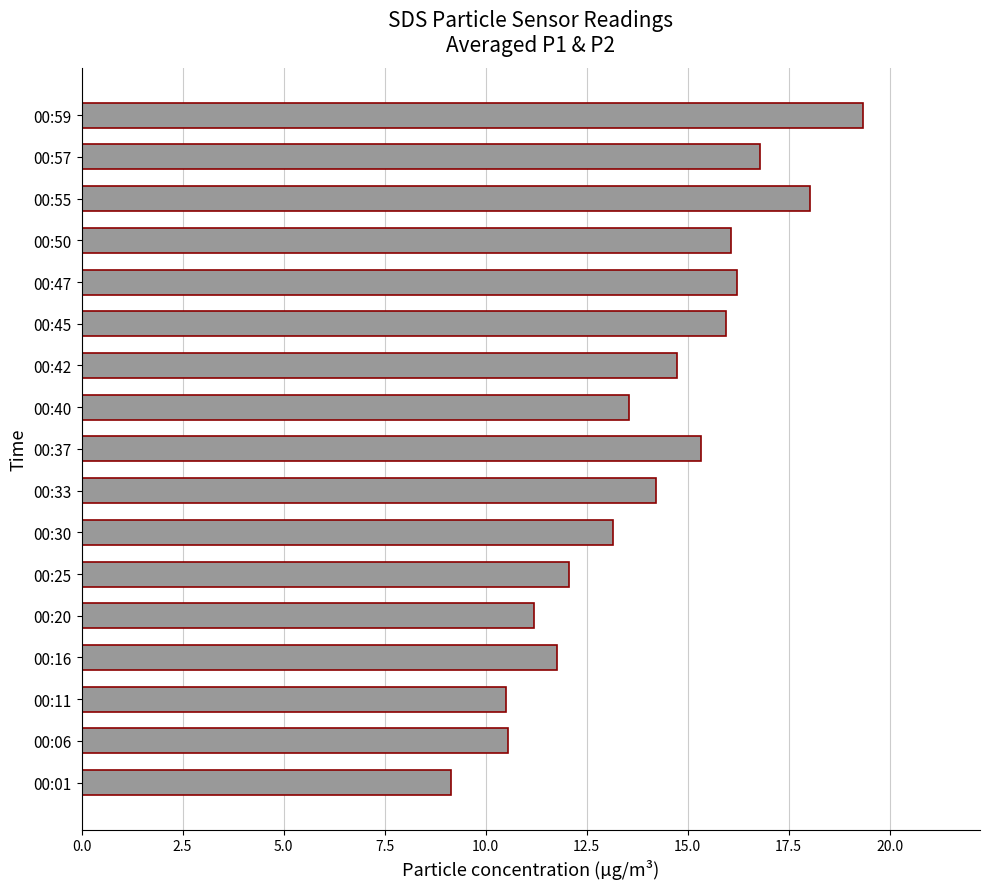

Which category has the lowest value across all series?

00:01